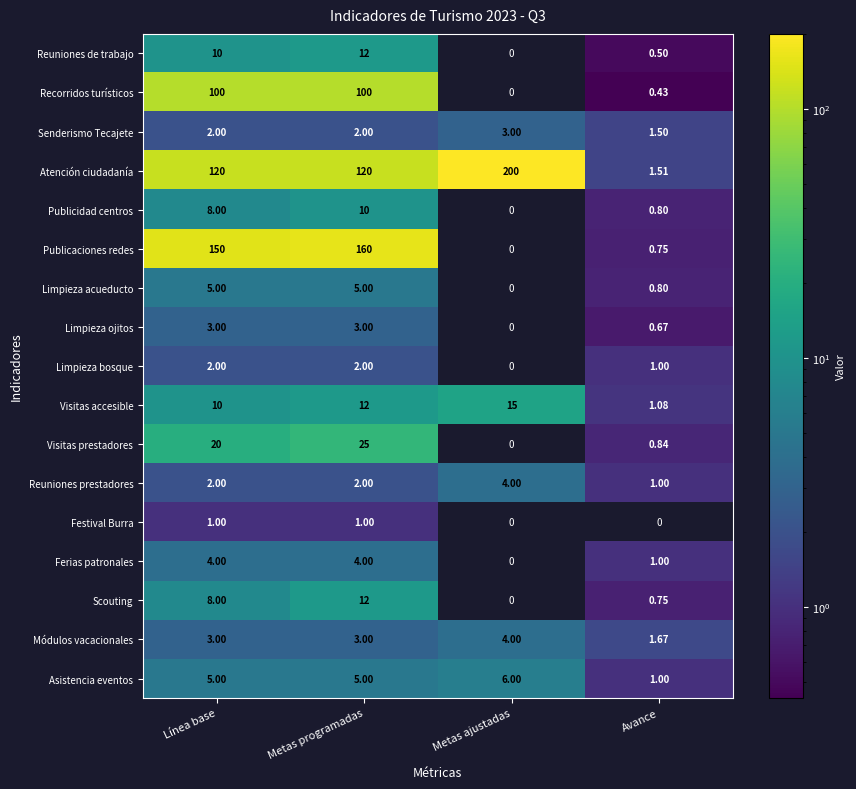

At which label is Visitas accesible closest to 8?

Línea base